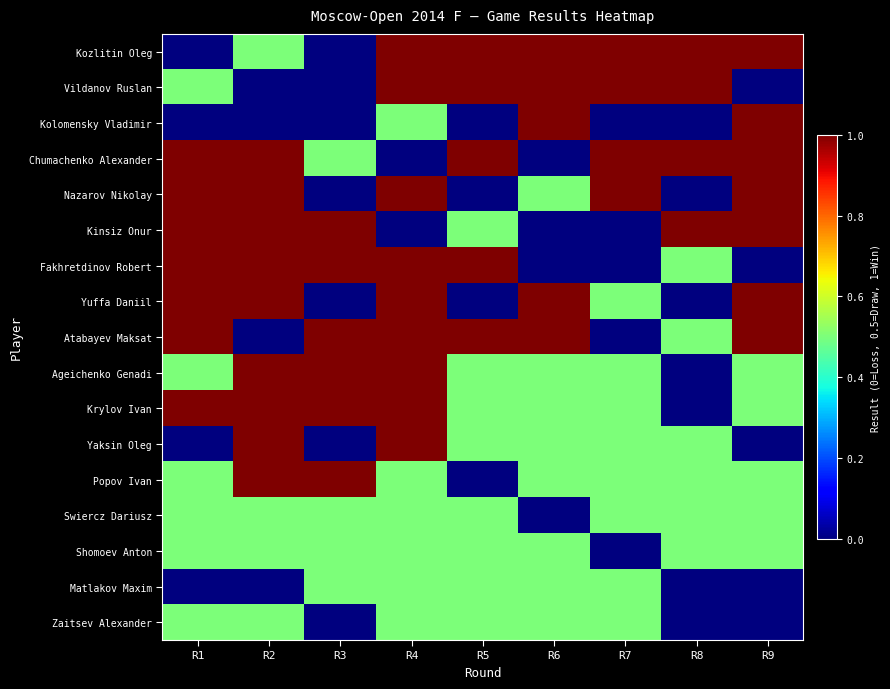

What is the spread (max minus min) of values at R6?

1.0